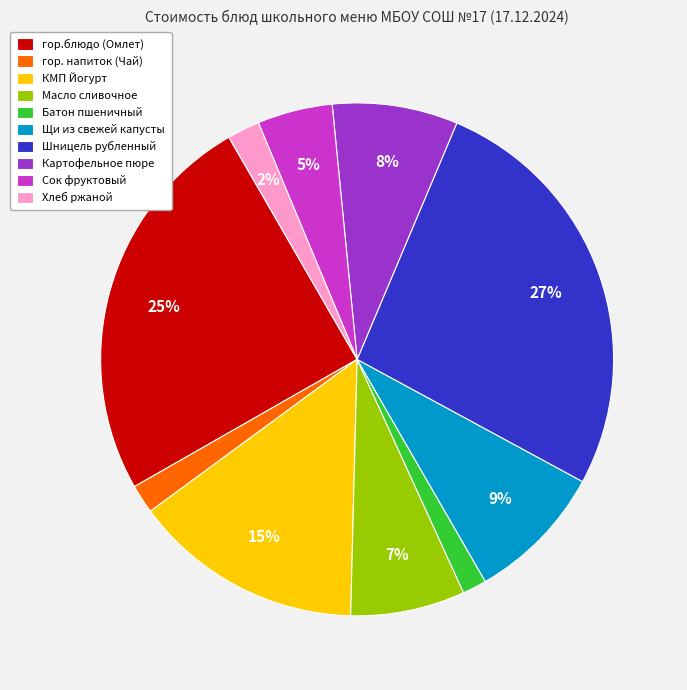

Which has a higher value, Хлеб ржаной or гор.блюдо (Омлет)?

гор.блюдо (Омлет)